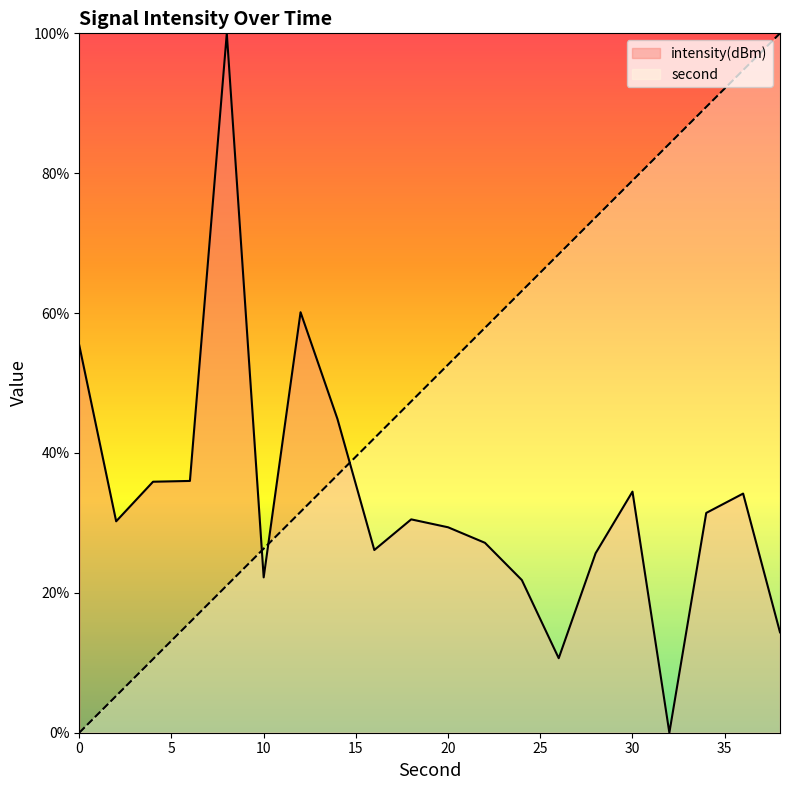

What is the total value across all series at 26?

79.1